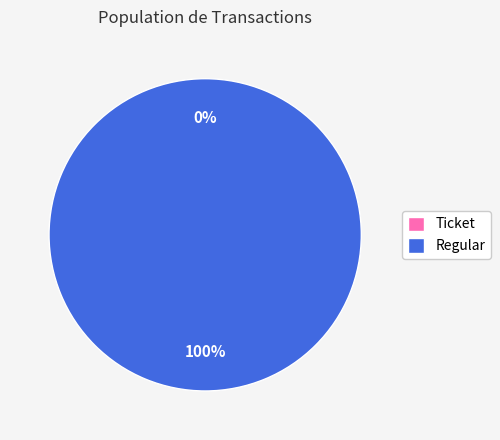

Do Regular and Ticket together represent more than half of the pie?

Yes